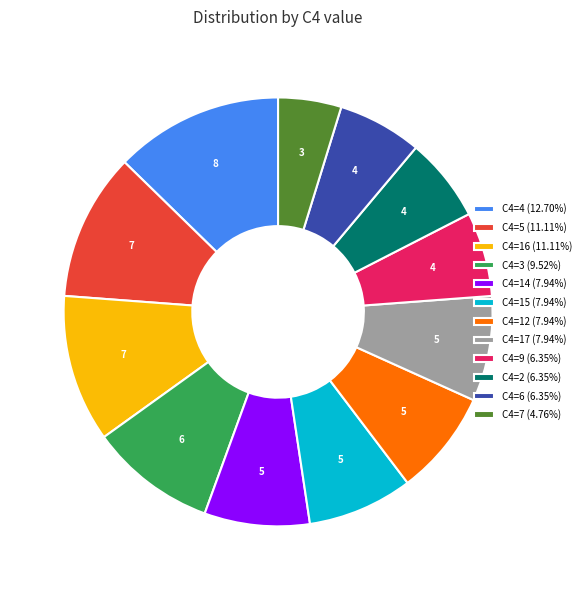

Is the sum of C4=2 (6.35%) and C4=12 (7.94%) greater than half?

No